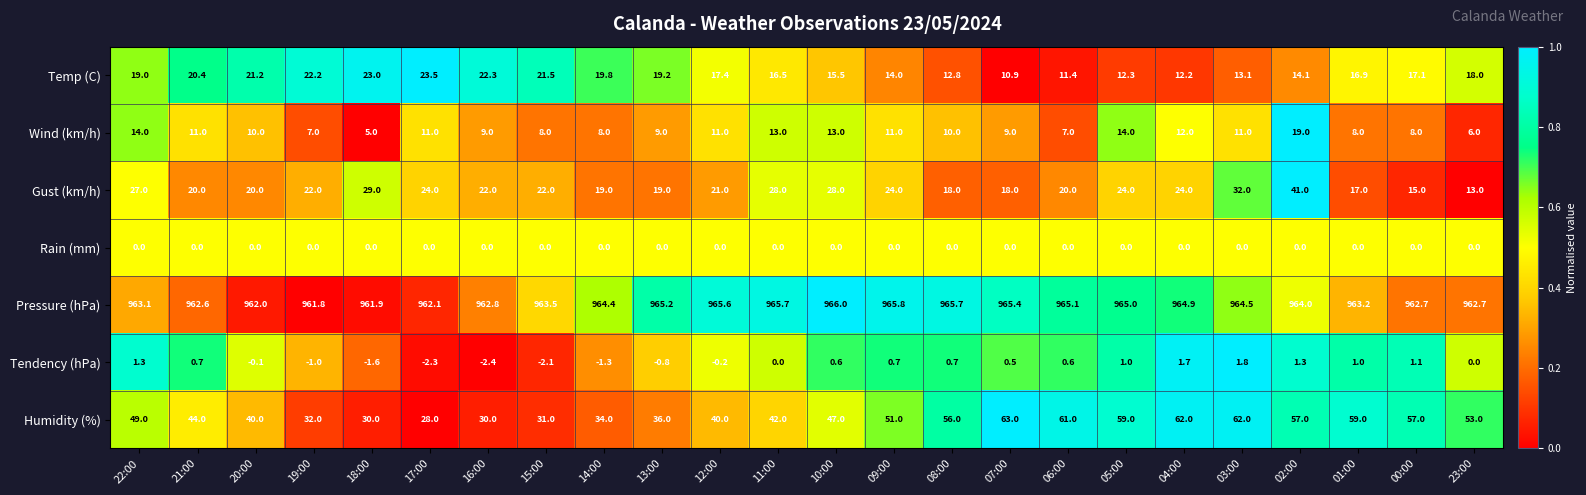

What is the sum of the Temp (C) values at 16:00 and 19:00?

44.5